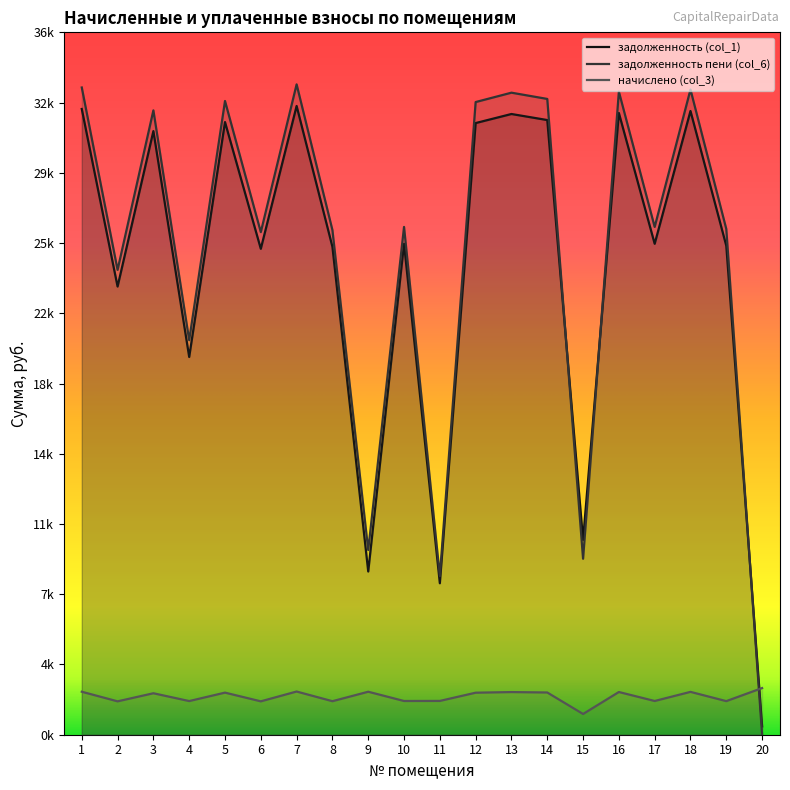

Rank the series by their maximum value, from lowest to highest.

начислено (col_3), задолженность (col_1), задолженность пени (col_6)